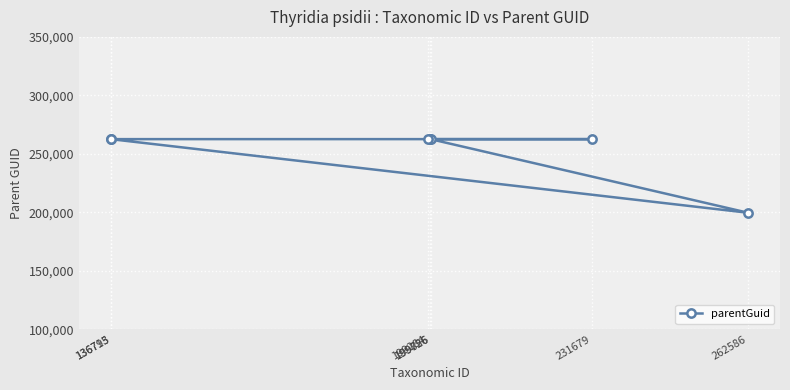

Reading right to left, transcribe all the data shown in this chart.

262586=199635	231679=262586	199856=262586	199726=262586	199284=262586	136795=262586	136713=262586